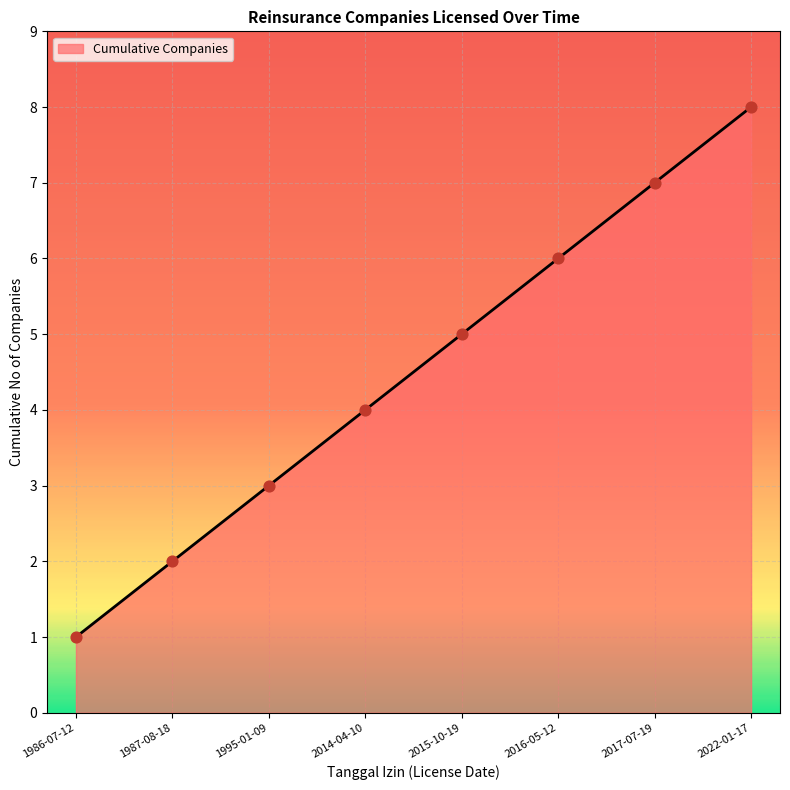

What is the change in value from 2015-10-19 to 2022-01-17?

+3